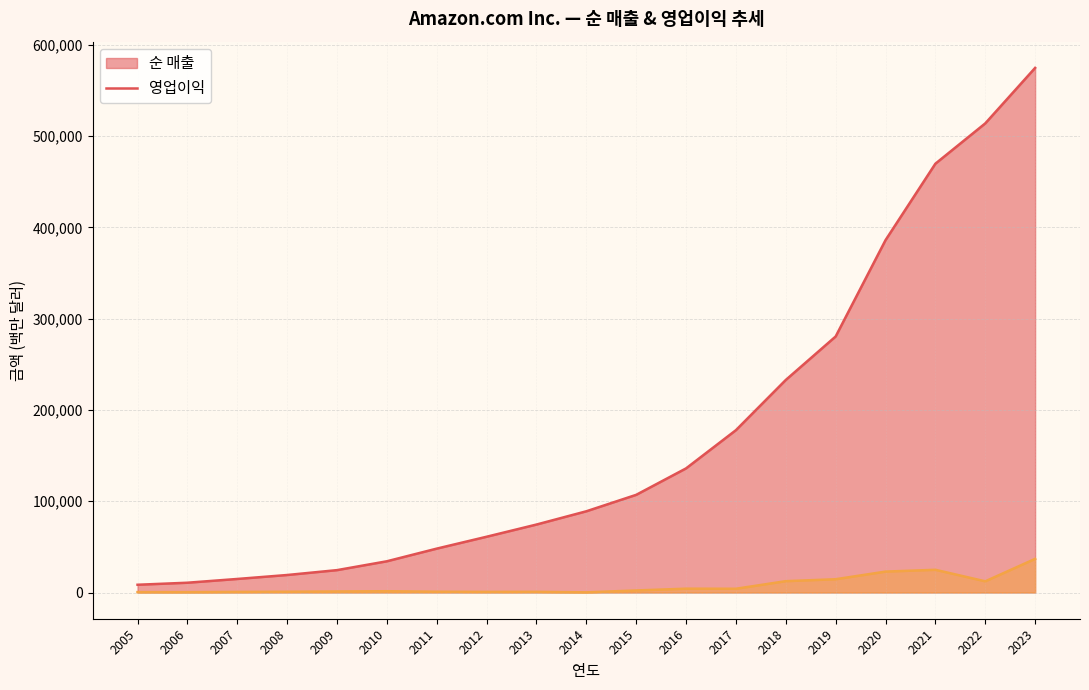

Which has a higher value, 2019 or 2008?

2019